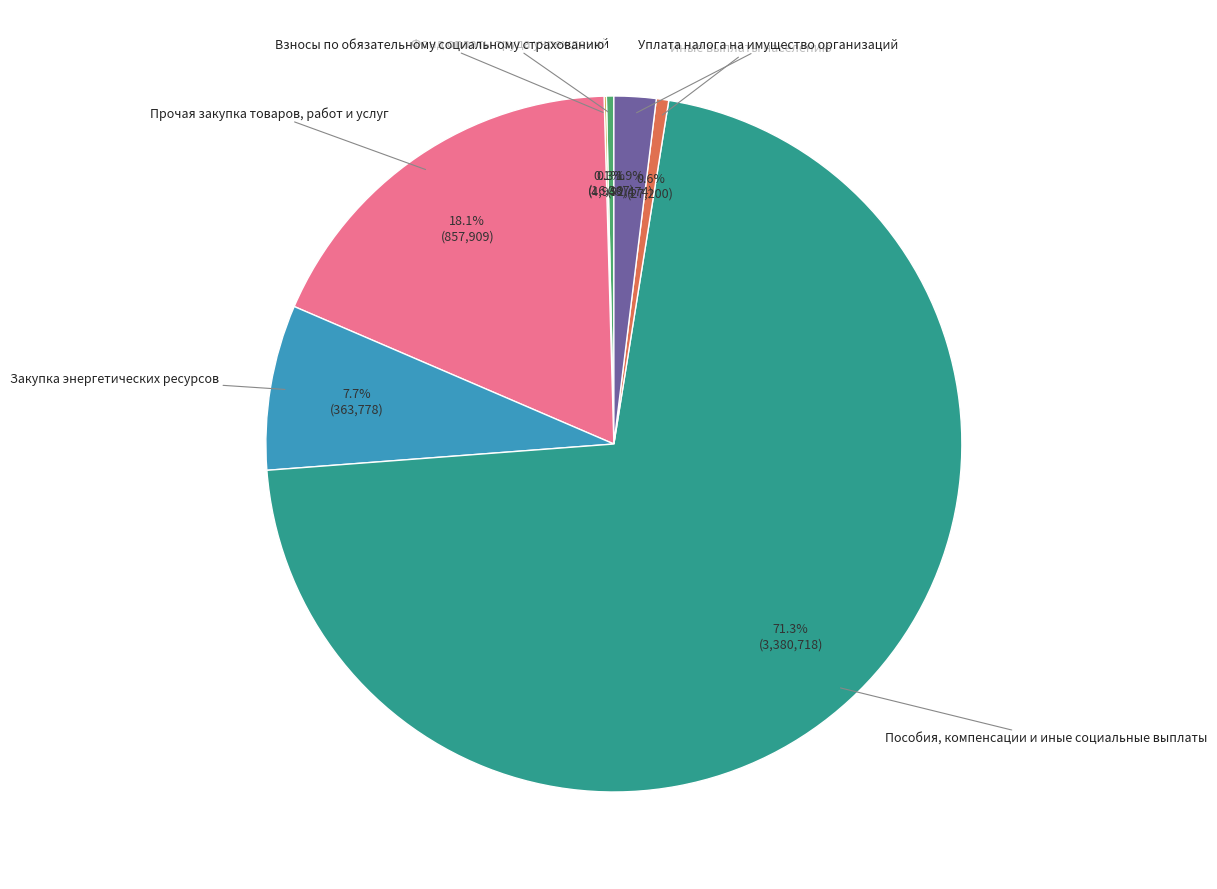

Is there any slice that represents more than half of the pie?

Yes